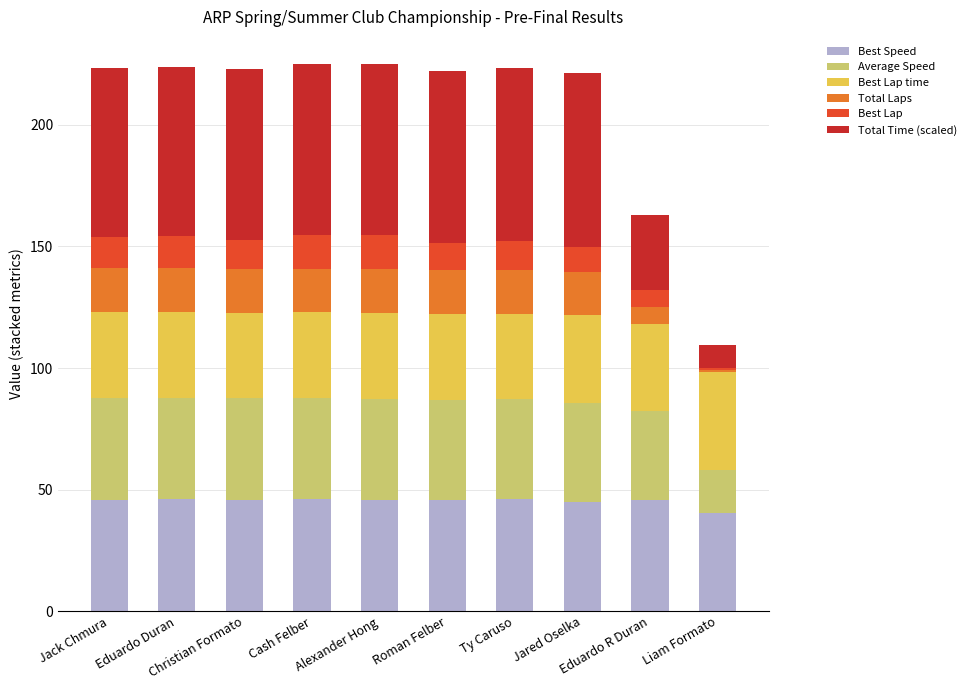

What is the lowest value of the Best Speed series?

40.3